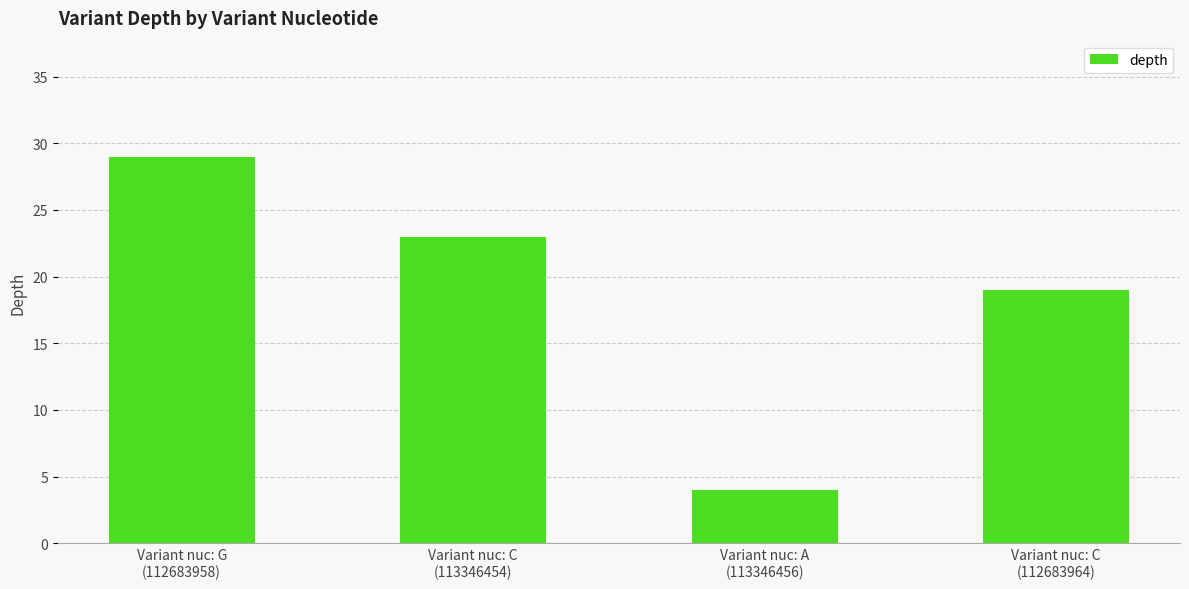

How many data points are less than 23?

2